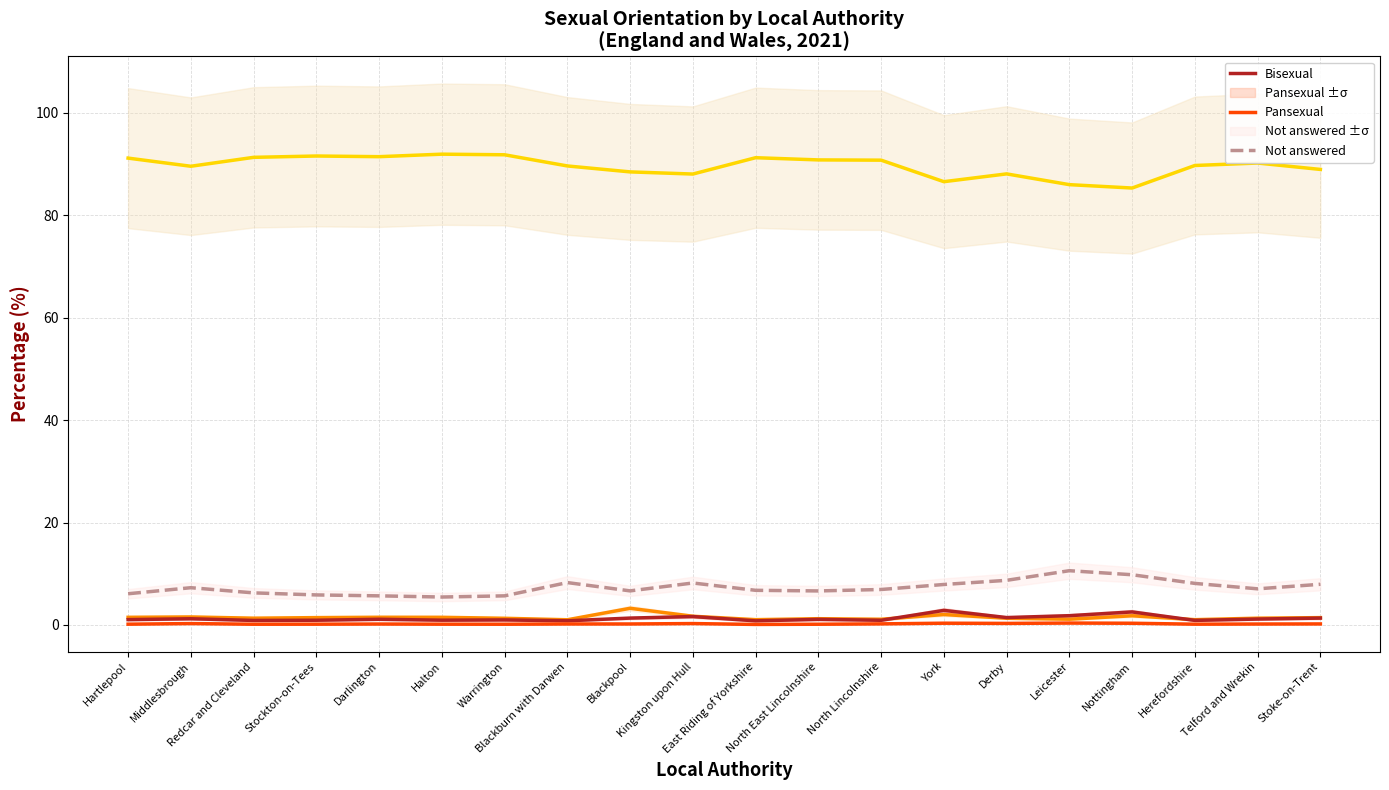

In Pansexual, how many points are higher than both neighbors (excluding endpoints)?

5